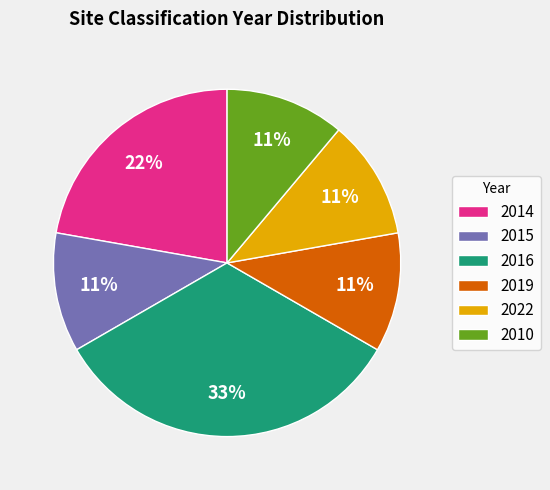

What is the largest slice in the pie chart?

2016